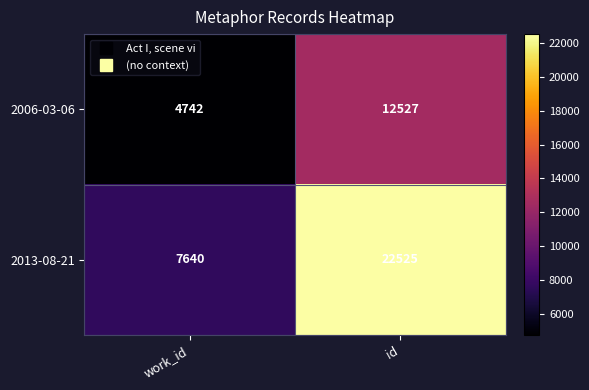

What is the sum of the 2006-03-06 values at id and work_id?

17269